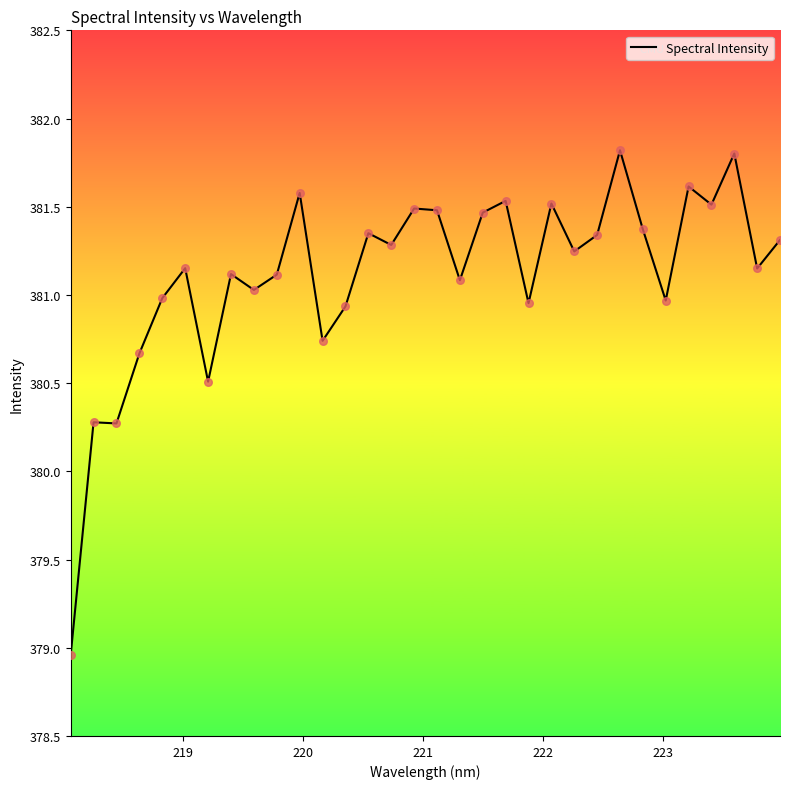

What is the difference between the maximum and minimum values?

2.9